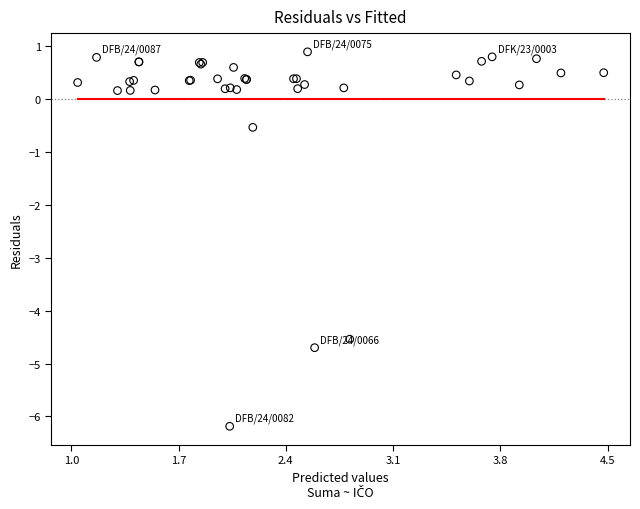

What Y value in the scatter plot is closest to -2?

-0.5